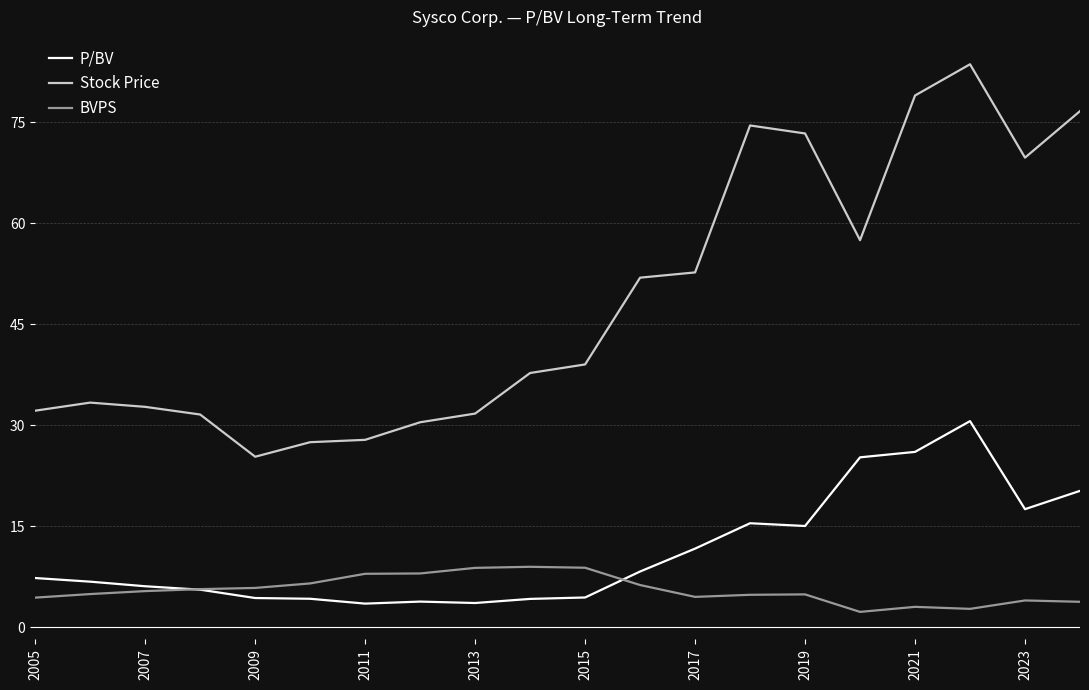

Rank the series by their maximum value, from lowest to highest.

BVPS, P/BV, Stock Price